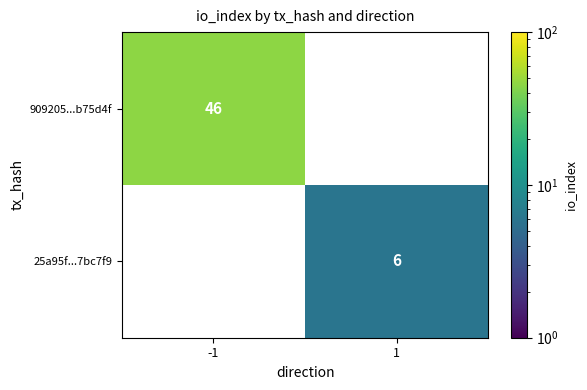

True or false: 25a95f...7bc7f9 has a value of 6 at 1.

True